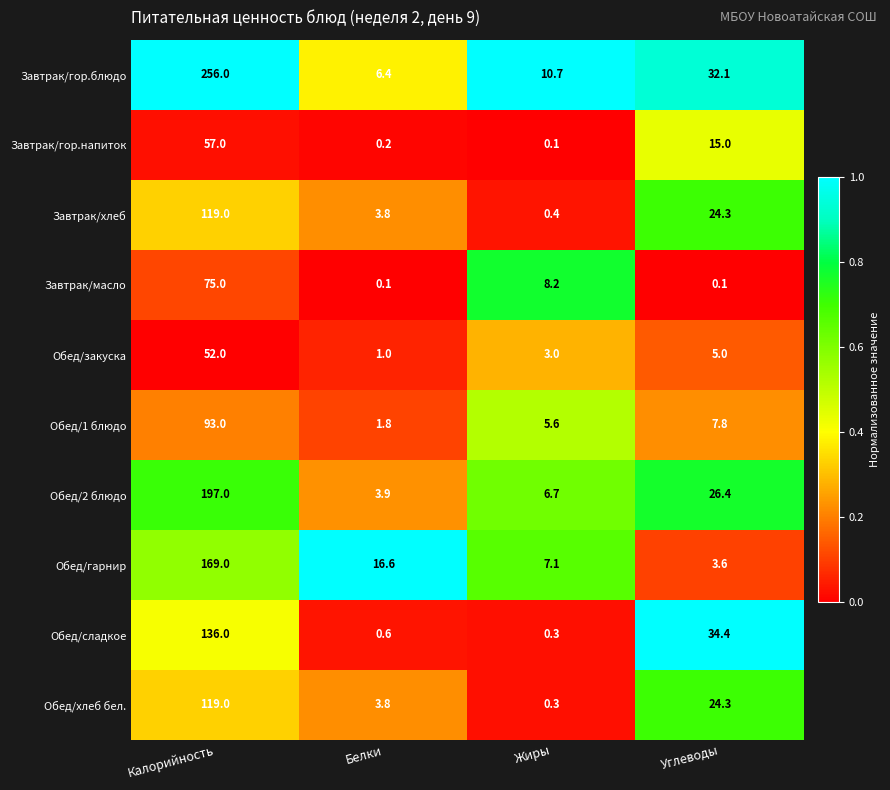

At which category does the chart reach its peak across all series?

Калорийность